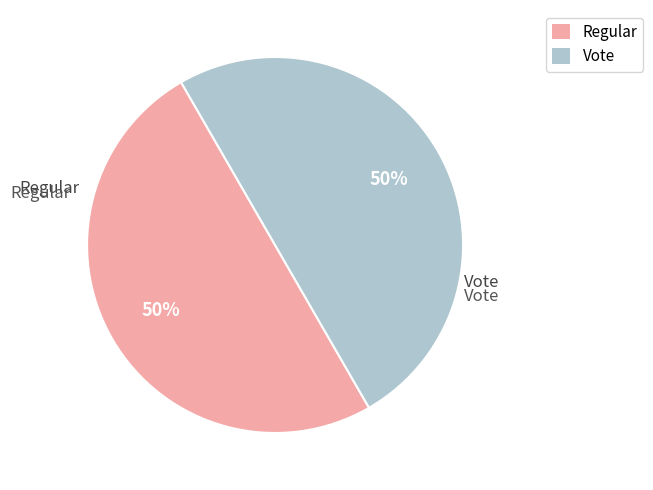

True or false: Vote accounts for 56% of the total.

False